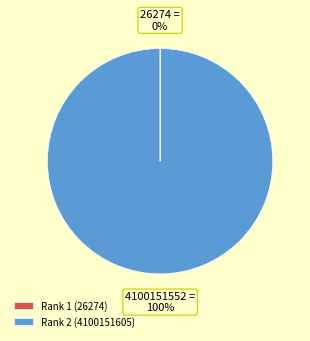

To the nearest percent, what is the average slice percentage?

50%